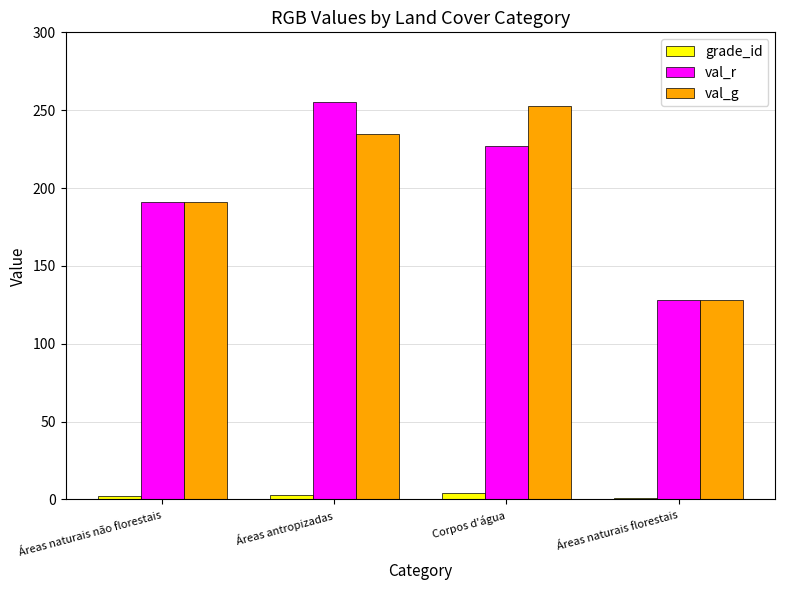

What is the sum of the grade_id values at Áreas naturais florestais and Corpos d'água?

5